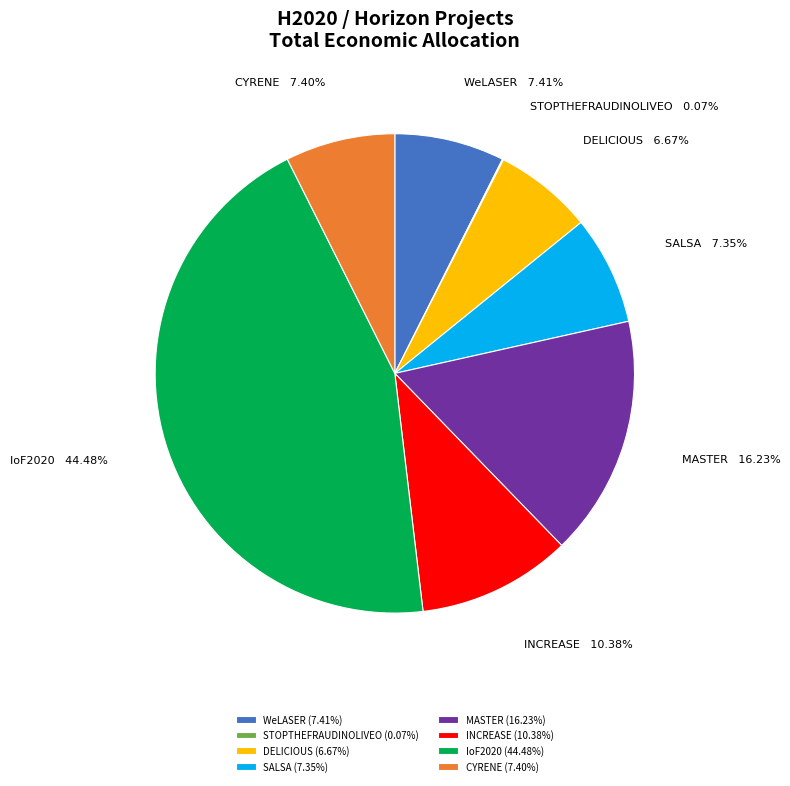

Combined, do SALSA and DELICIOUS account for over 50%?

No